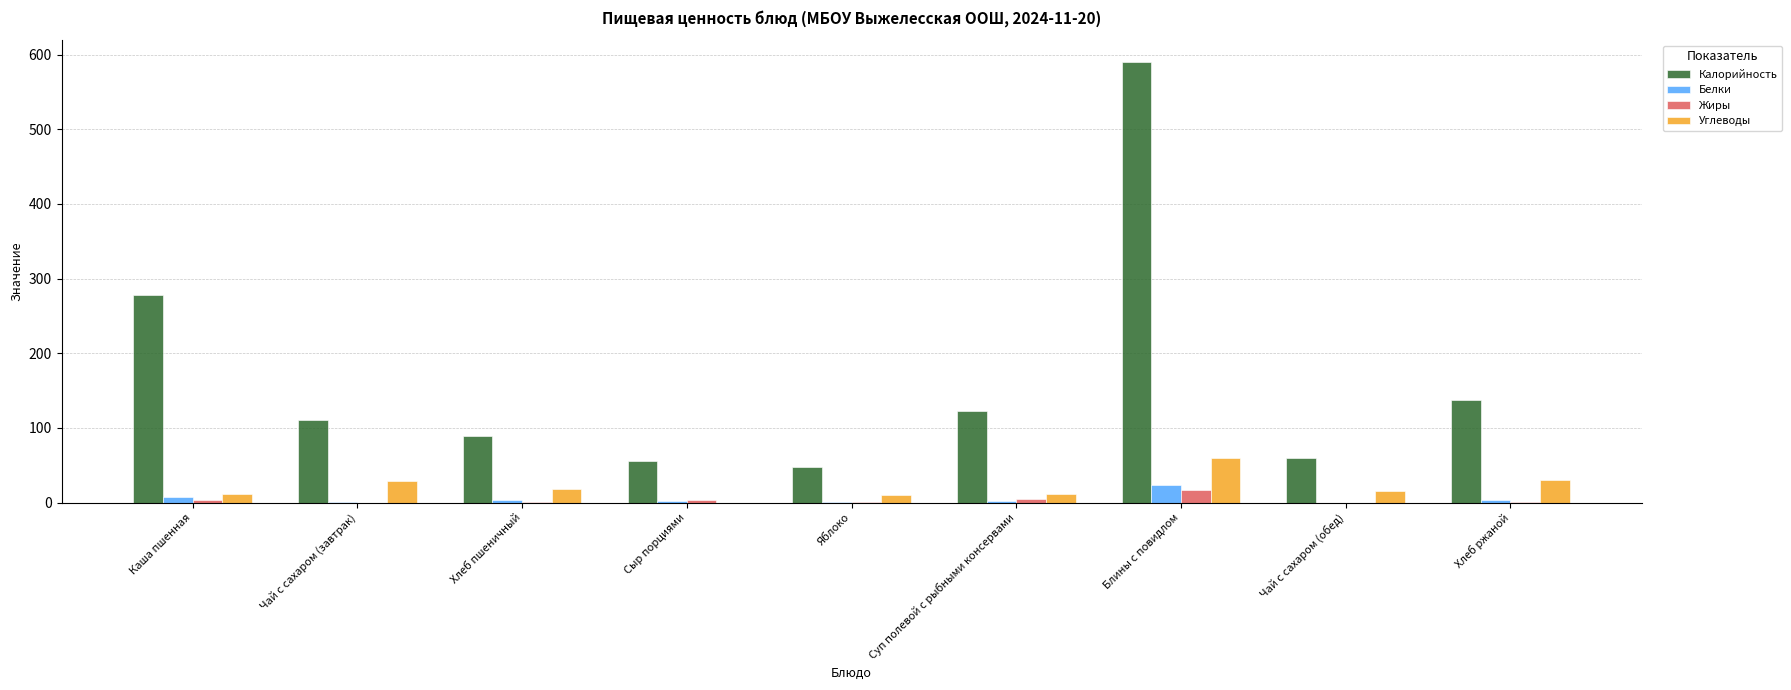

At which category does the chart reach its peak across all series?

Блины с повидлом